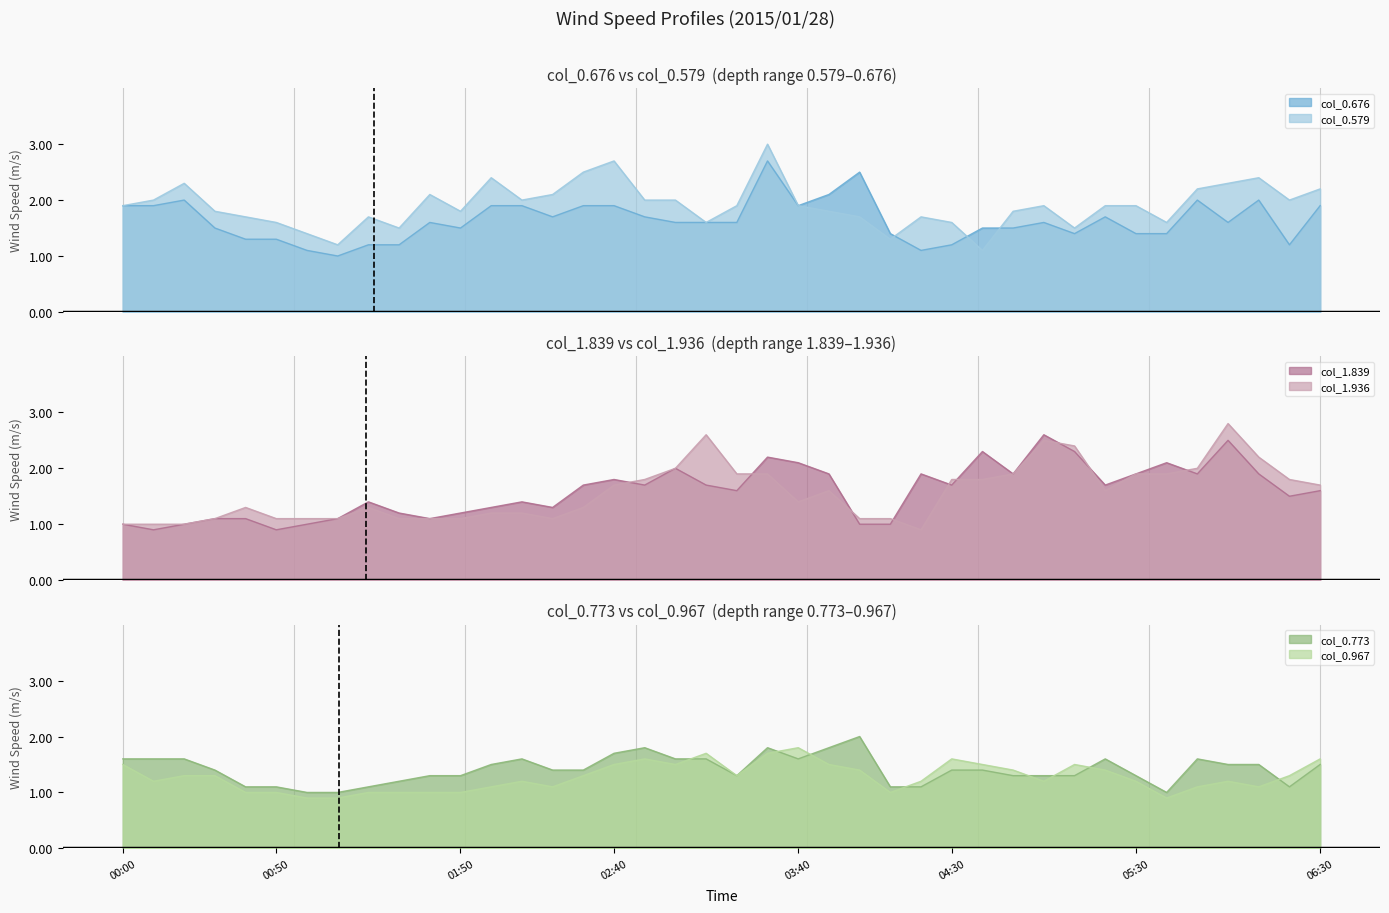

What is the highest value of the col_0.676 series?

2.7